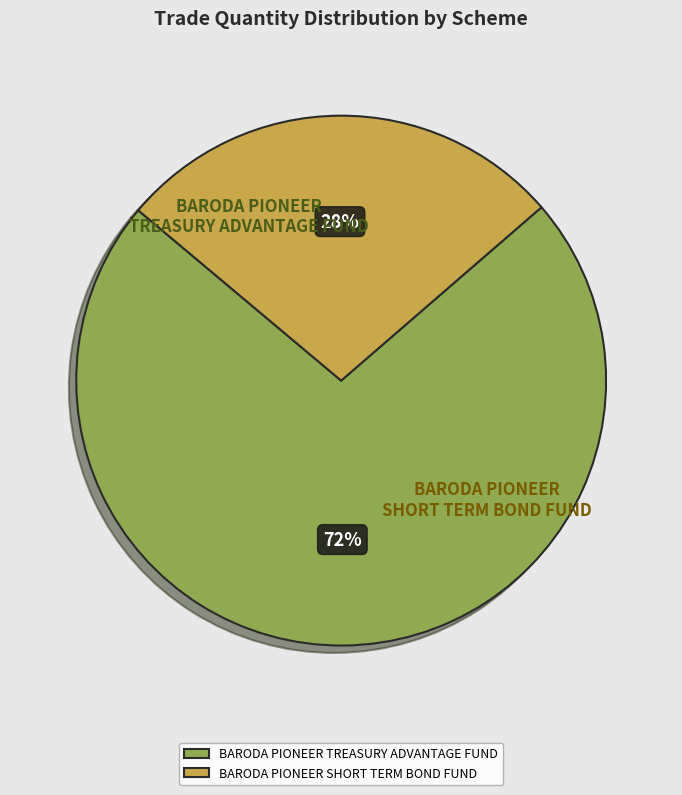

What percentage do BARODA PIONEER SHORT TERM BOND FUND and BARODA PIONEER TREASURY ADVANTAGE FUND together represent?

100.0%